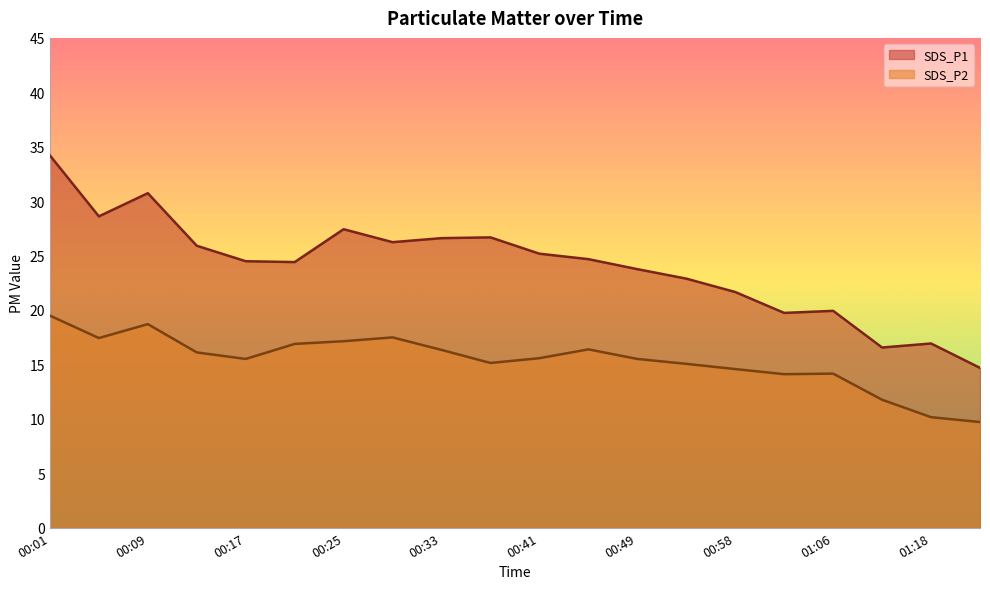

What is the difference between the maximum and minimum values in the SDS_P1 series?

19.5